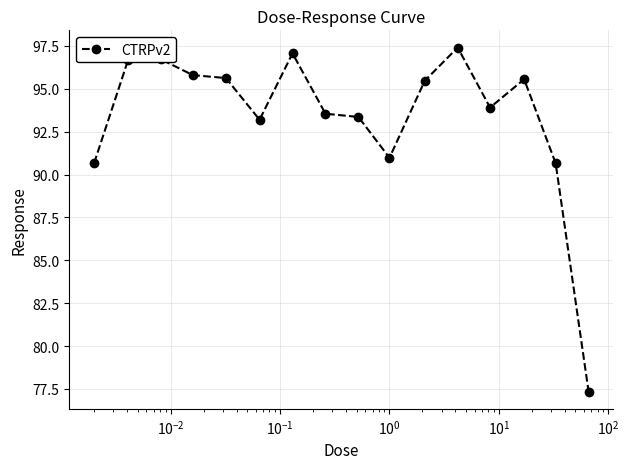

What is the greatest value displayed?

97.4